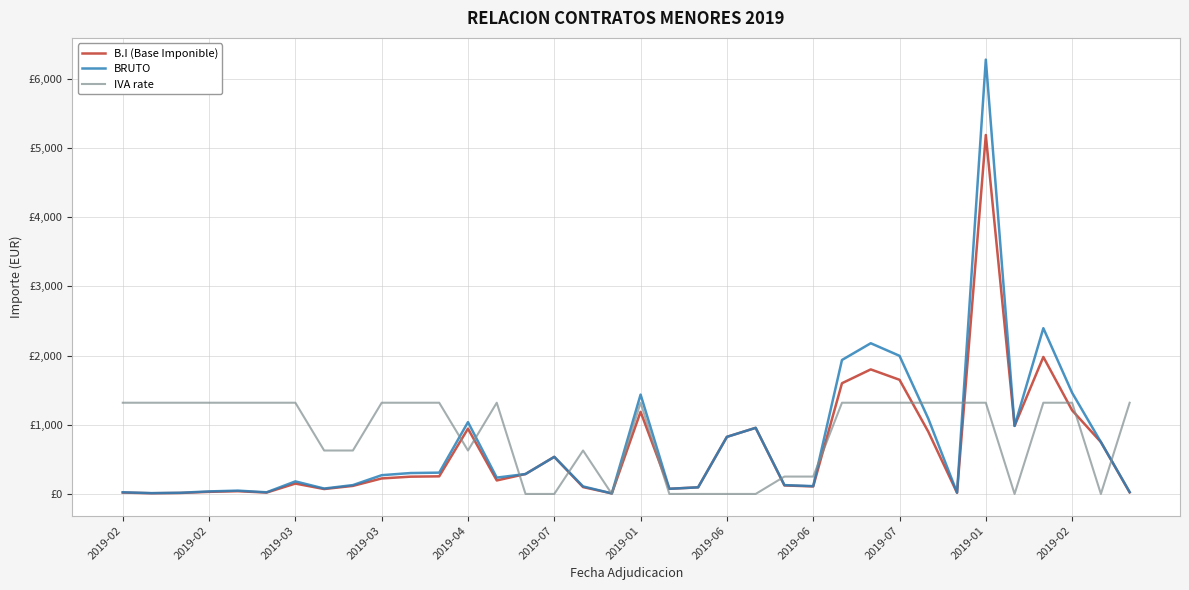

What is the lowest value of the BRUTO series?

7.8